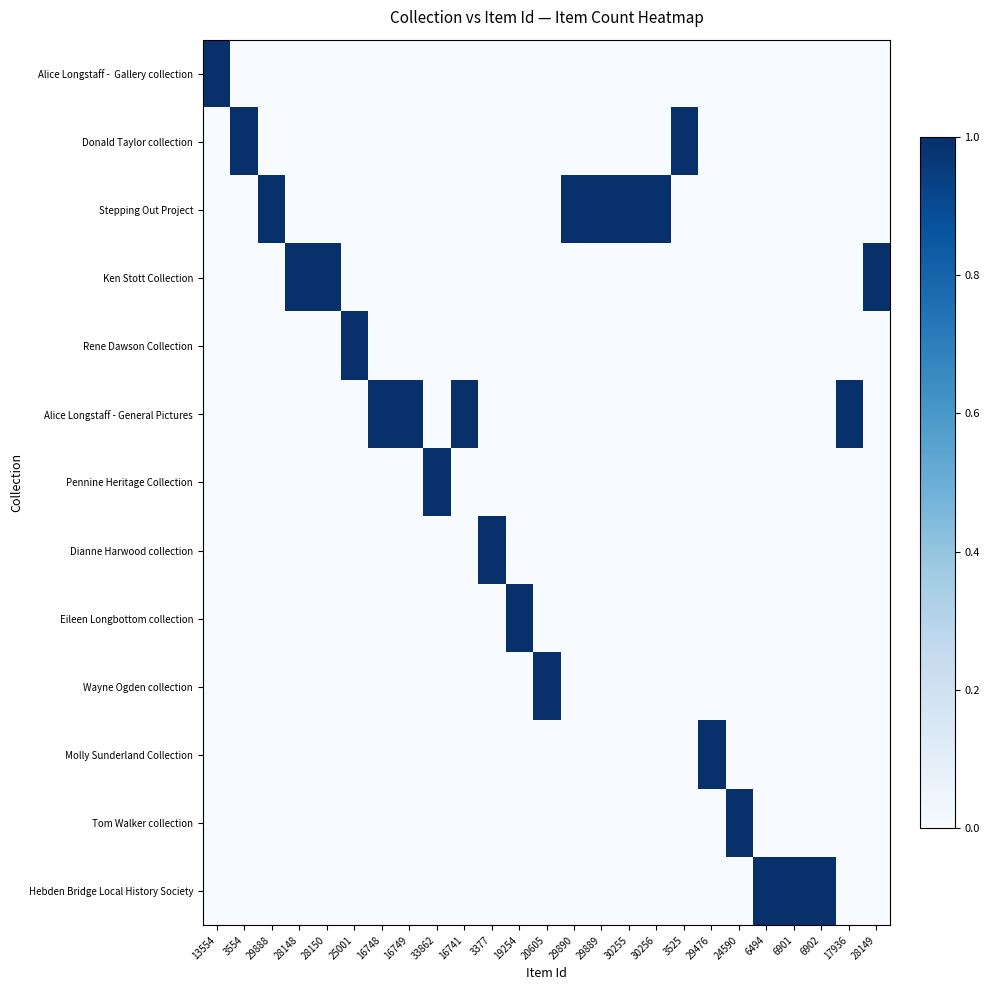

Rank the series at 17936 from lowest to highest value.

Alice Longstaff - Gallery collection, Donald Taylor collection, Stepping Out Project, Ken Stott Collection, Rene Dawson Collection, Pennine Heritage Collection, Dianne Harwood collection, Eileen Longbottom collection, Wayne Ogden collection, Molly Sunderland Collection, Tom Walker collection, Hebden Bridge Local History Society, Alice Longstaff - General Pictures